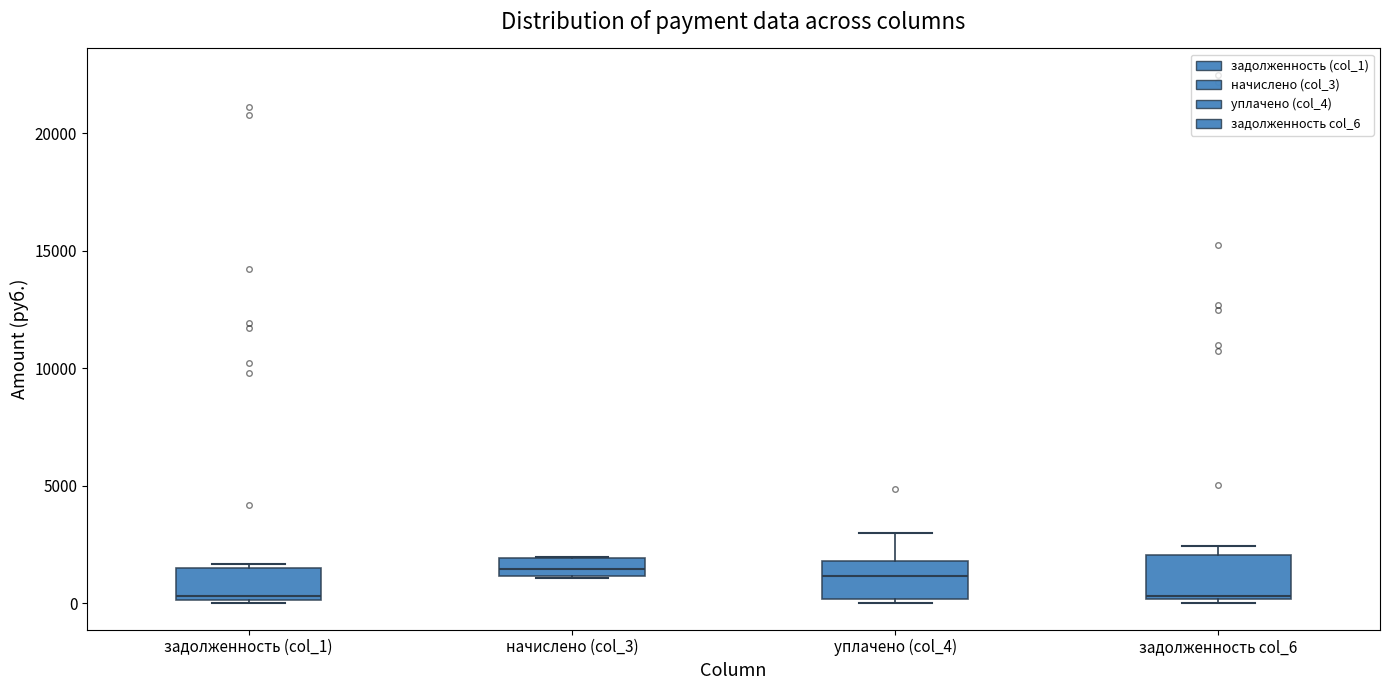

Where is the upper edge of the box for уплачено (col_4) on the y-axis? The values are not printed on the chart, so give them approximately, as read against the axis.

2000